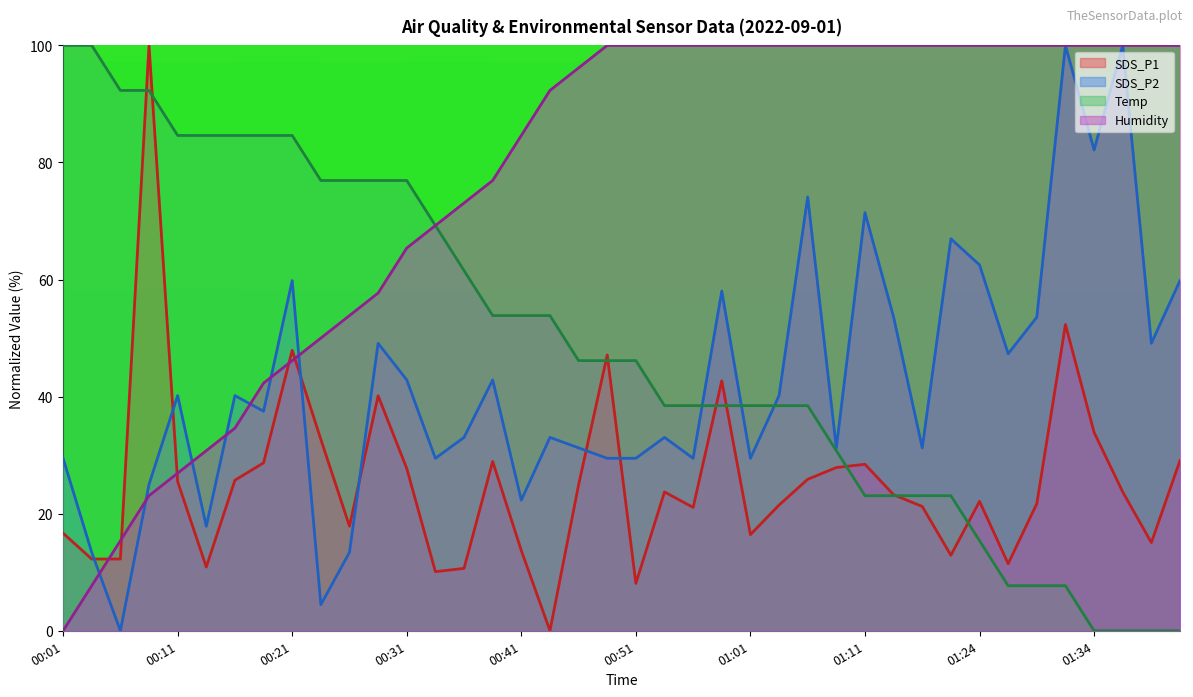

What is the average value of the SDS_P2 series?

42.4